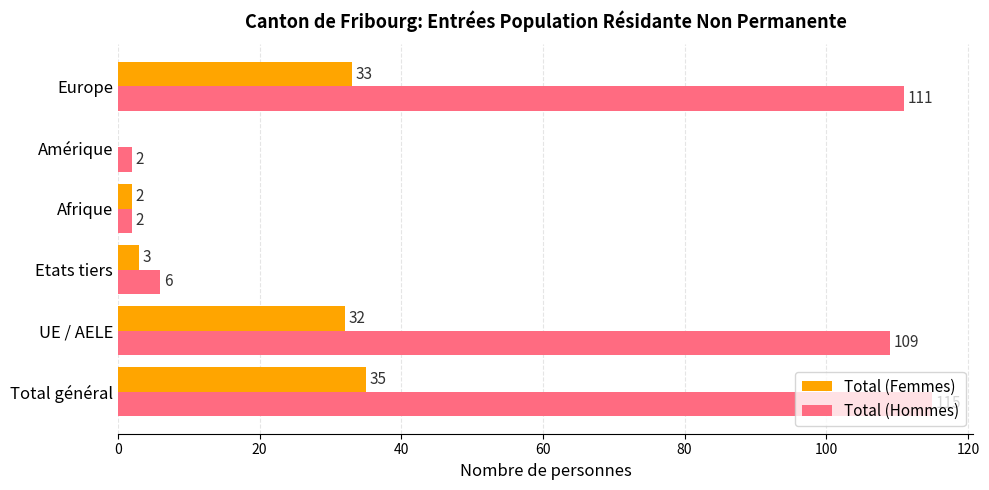

What is the sum of the Total (Femmes) values at Etats tiers and UE / AELE?

35